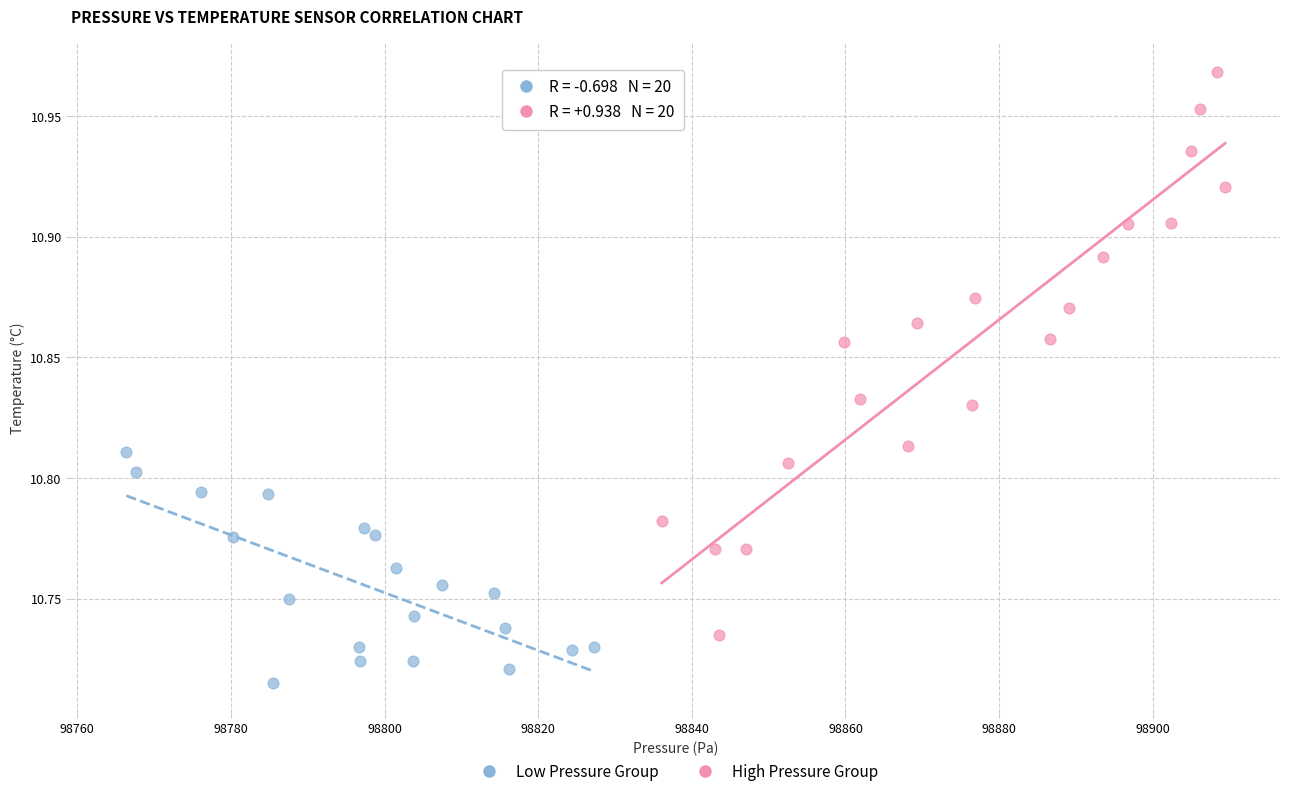

Which series reaches the maximum Y coordinate?

High Pressure Group